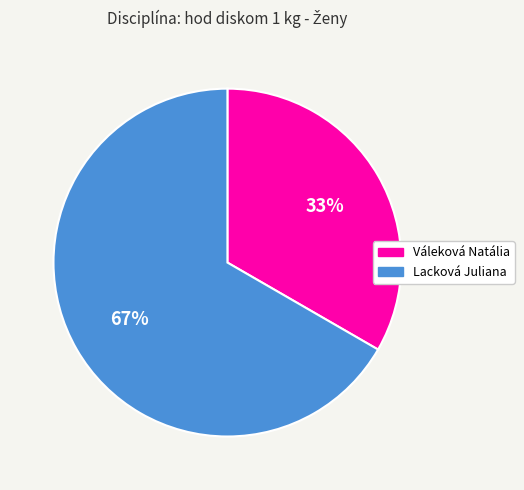

To the nearest percent, what is the combined percentage of Váleková Natália and Lacková Juliana?

100%